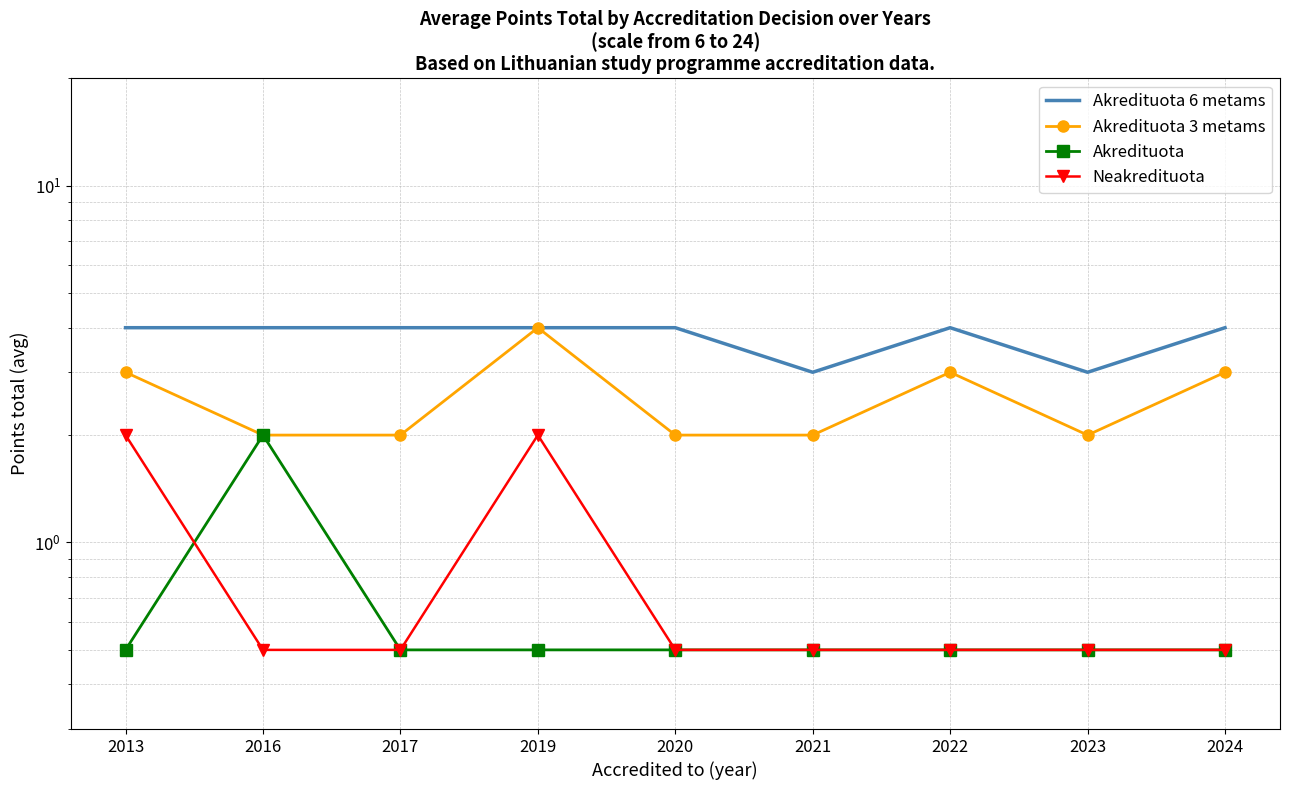

How many lines are shown in the chart?

4